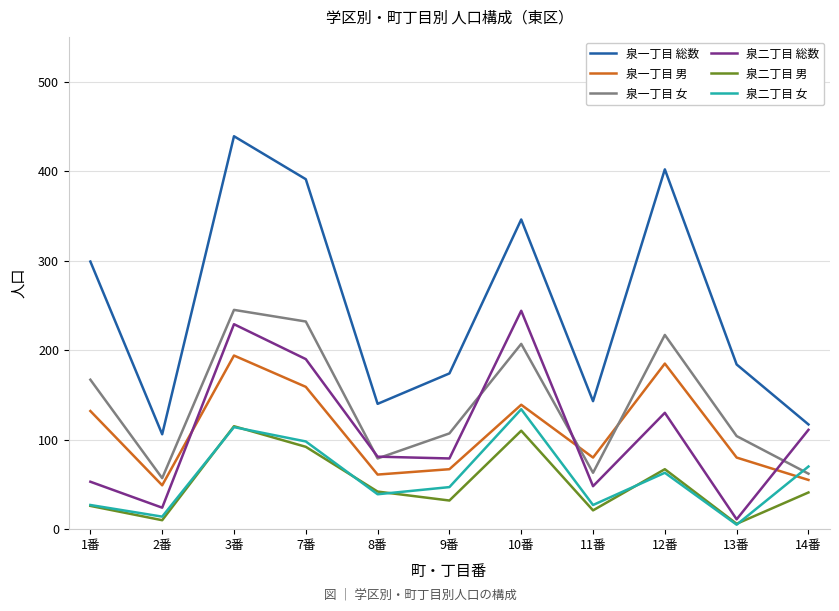

True or false: 泉二丁目 女 and 泉二丁目 総数 intersect in this chart.

False